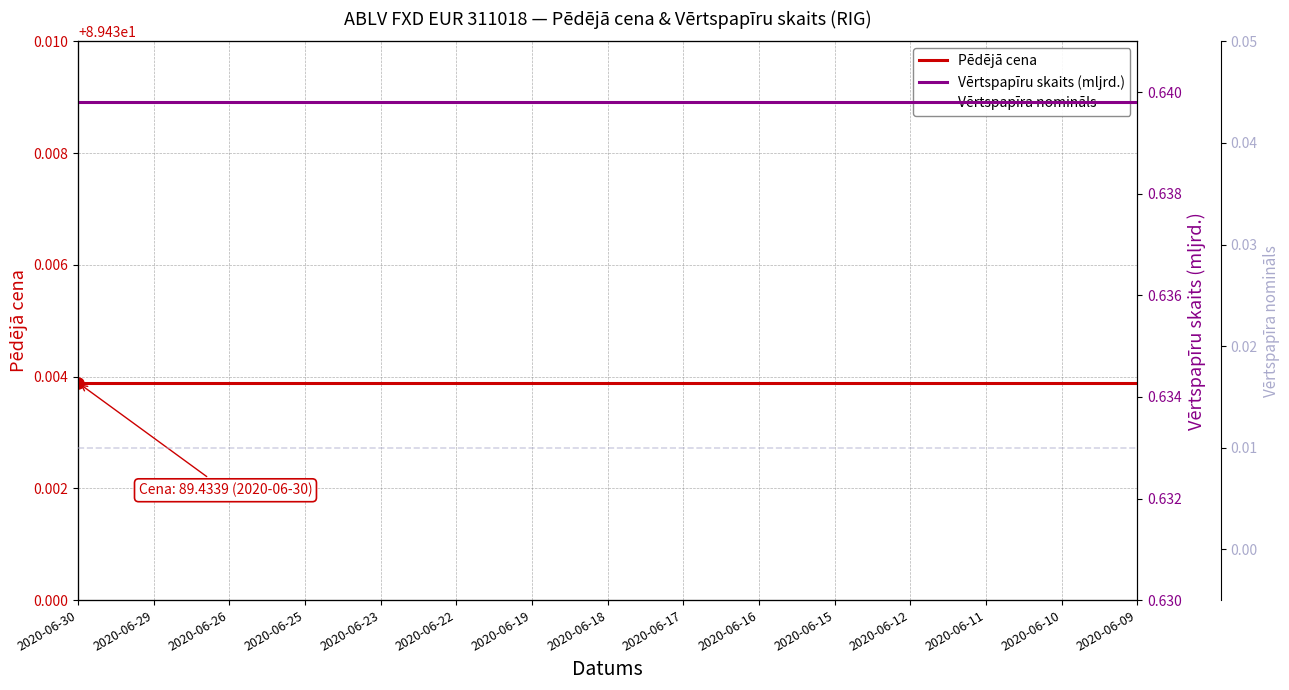

Between 2020-06-25 and 2020-06-18, which is larger?

2020-06-25